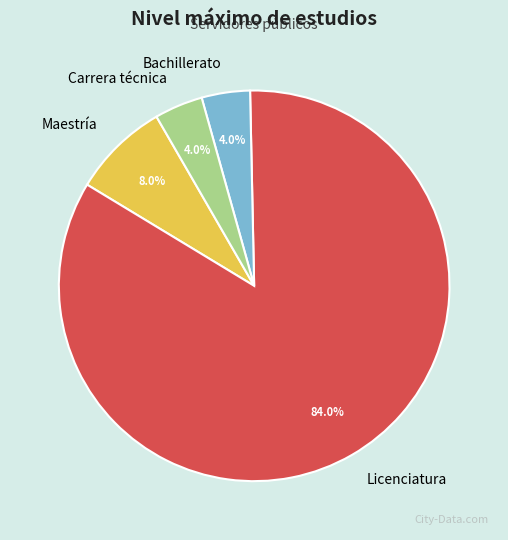

How many segments does this pie chart have?

4